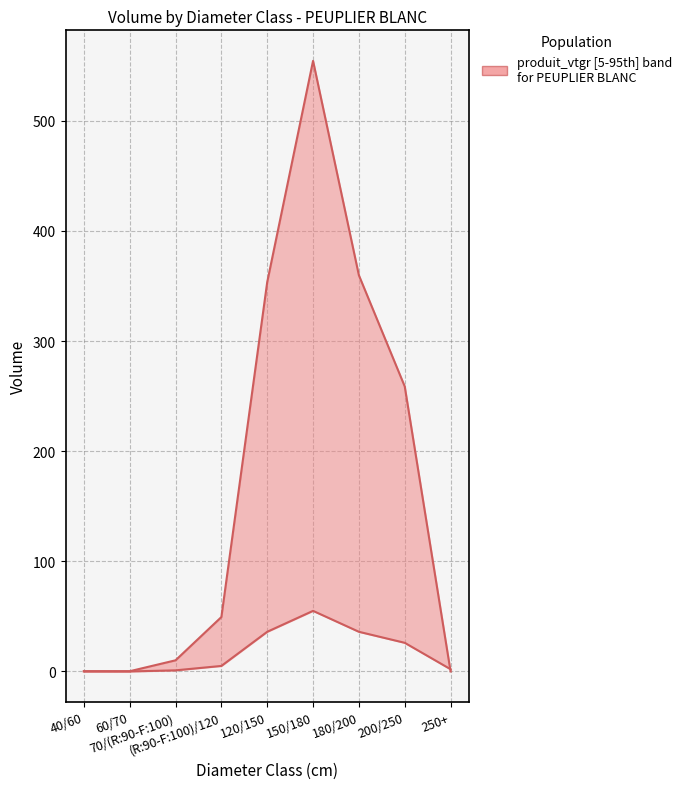

At which category does the chart reach its peak across all series?

150/180